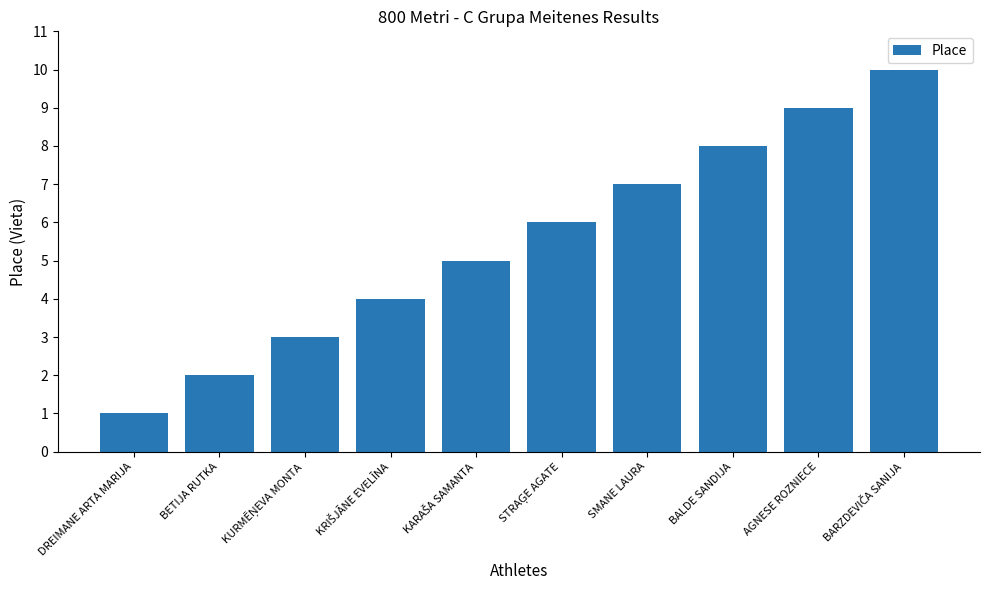

What is the greatest value displayed?

10